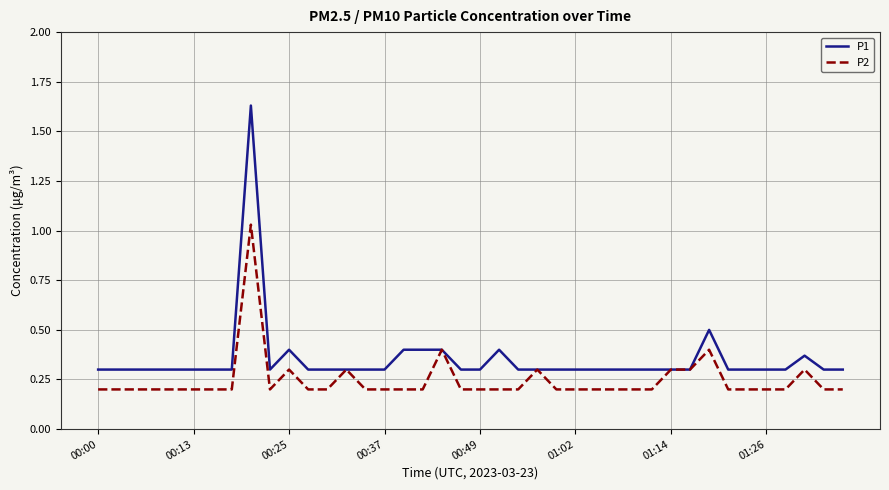

Count the P1 values in the range 0 to 1.

39